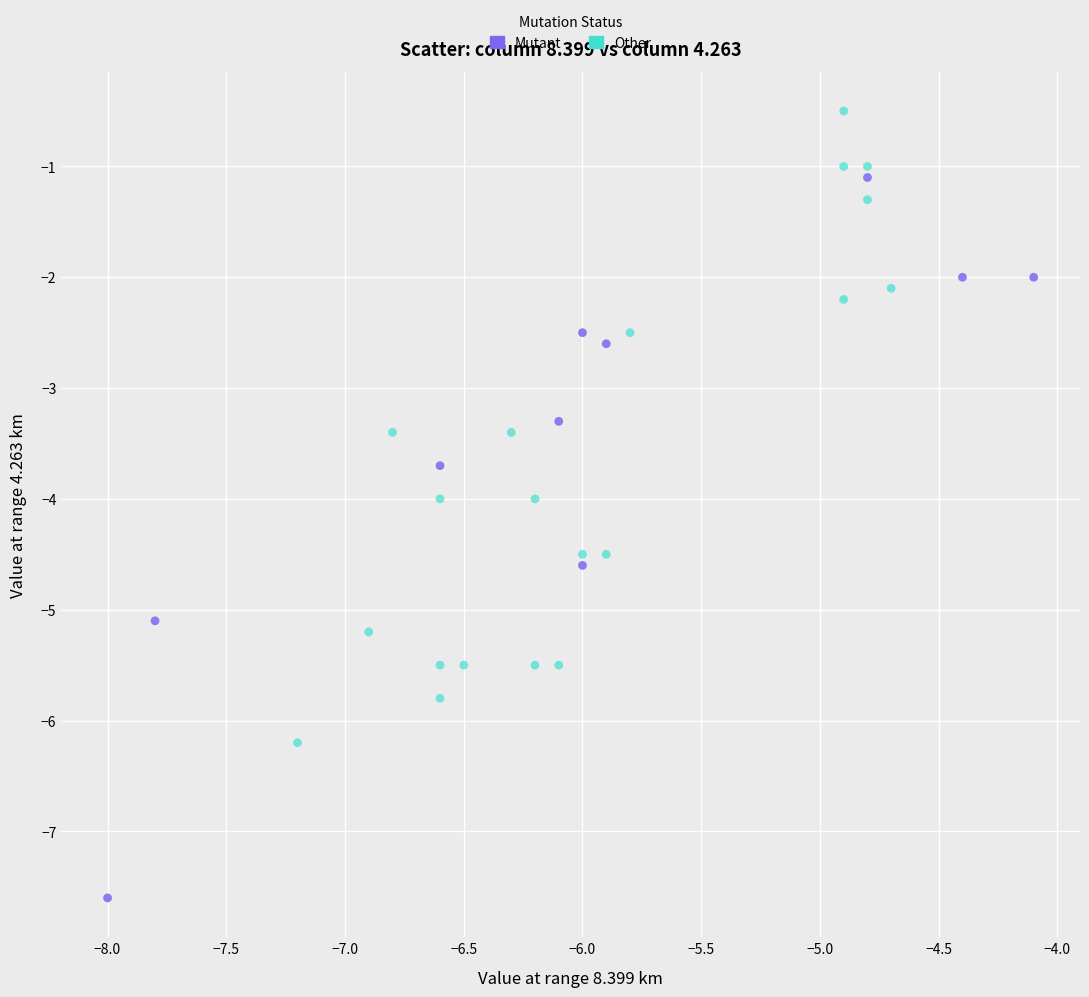

Which series reaches the maximum Y coordinate?

Other